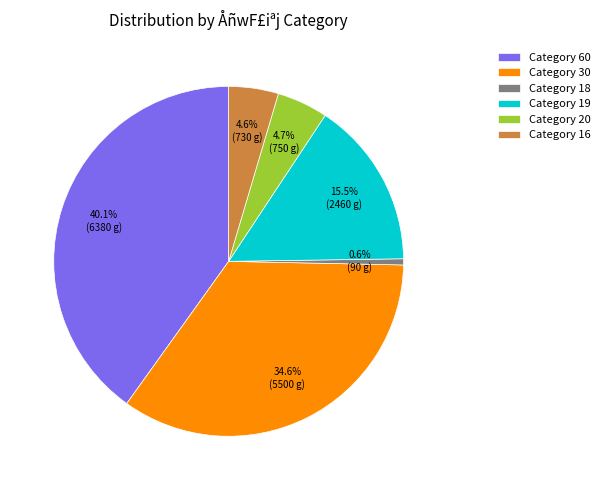

How many segments does this pie chart have?

6